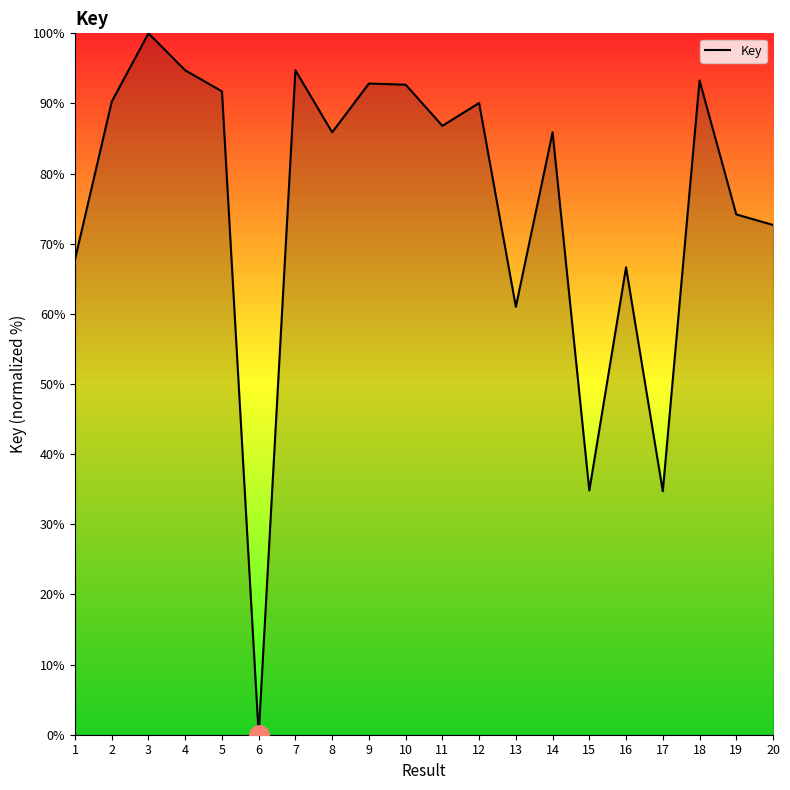

How many positive values are there?

19